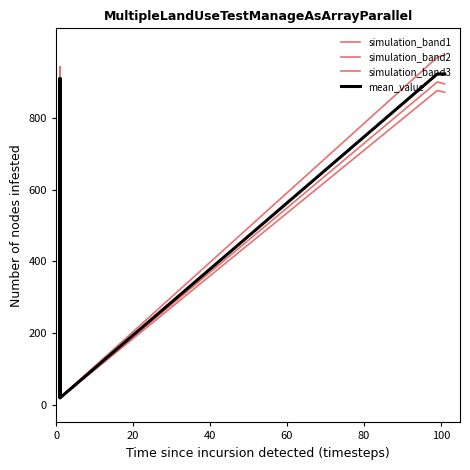

How many data points in simulation_band1 are above 902?

5